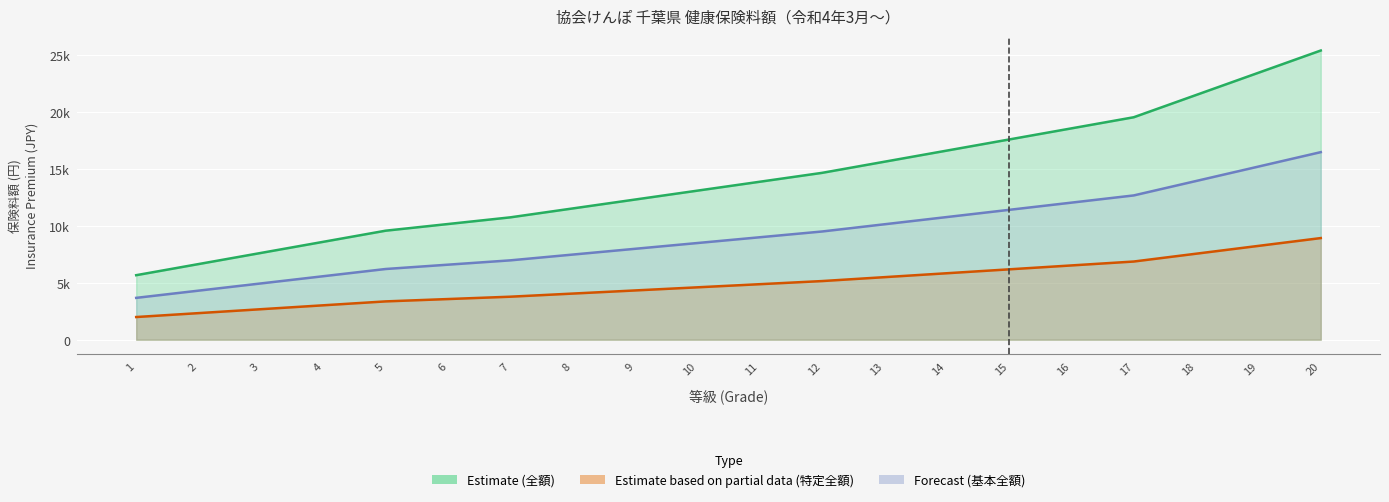

How many values in the Estimate based on partial data (特定全額) series are below 4870?

10